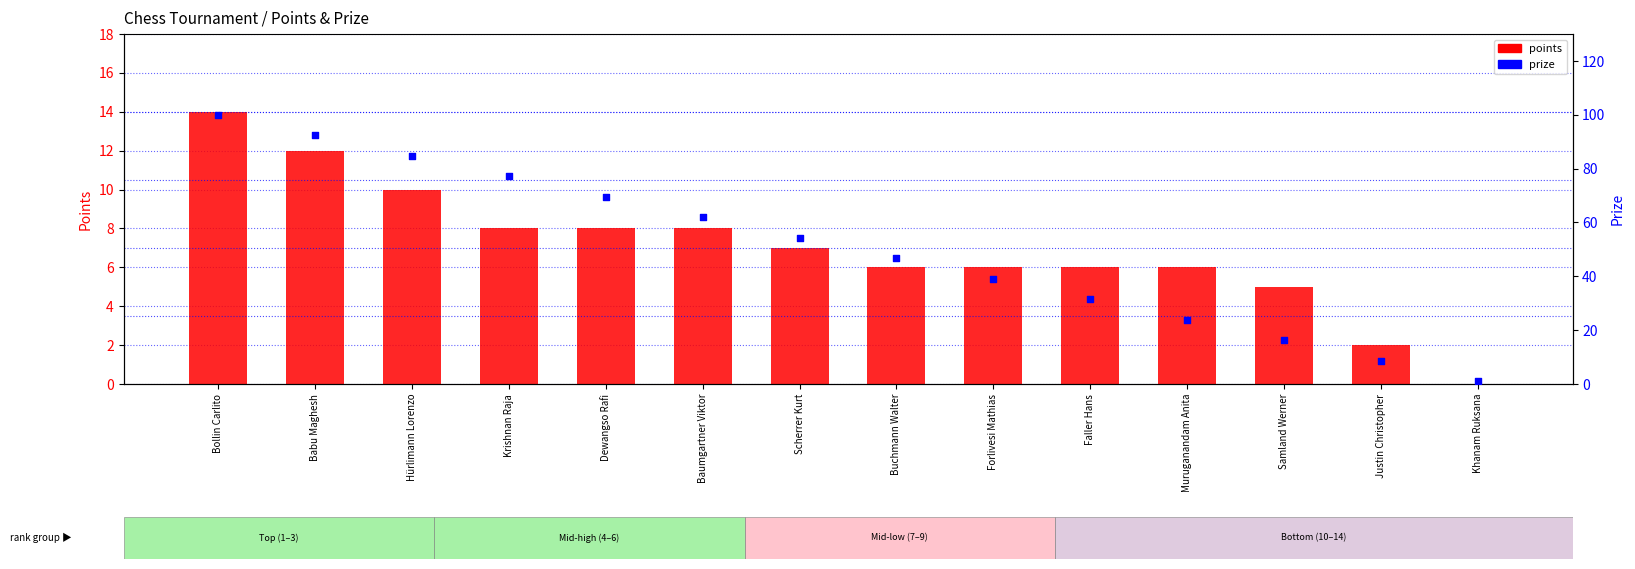

Which series has the largest total across all categories?

prize